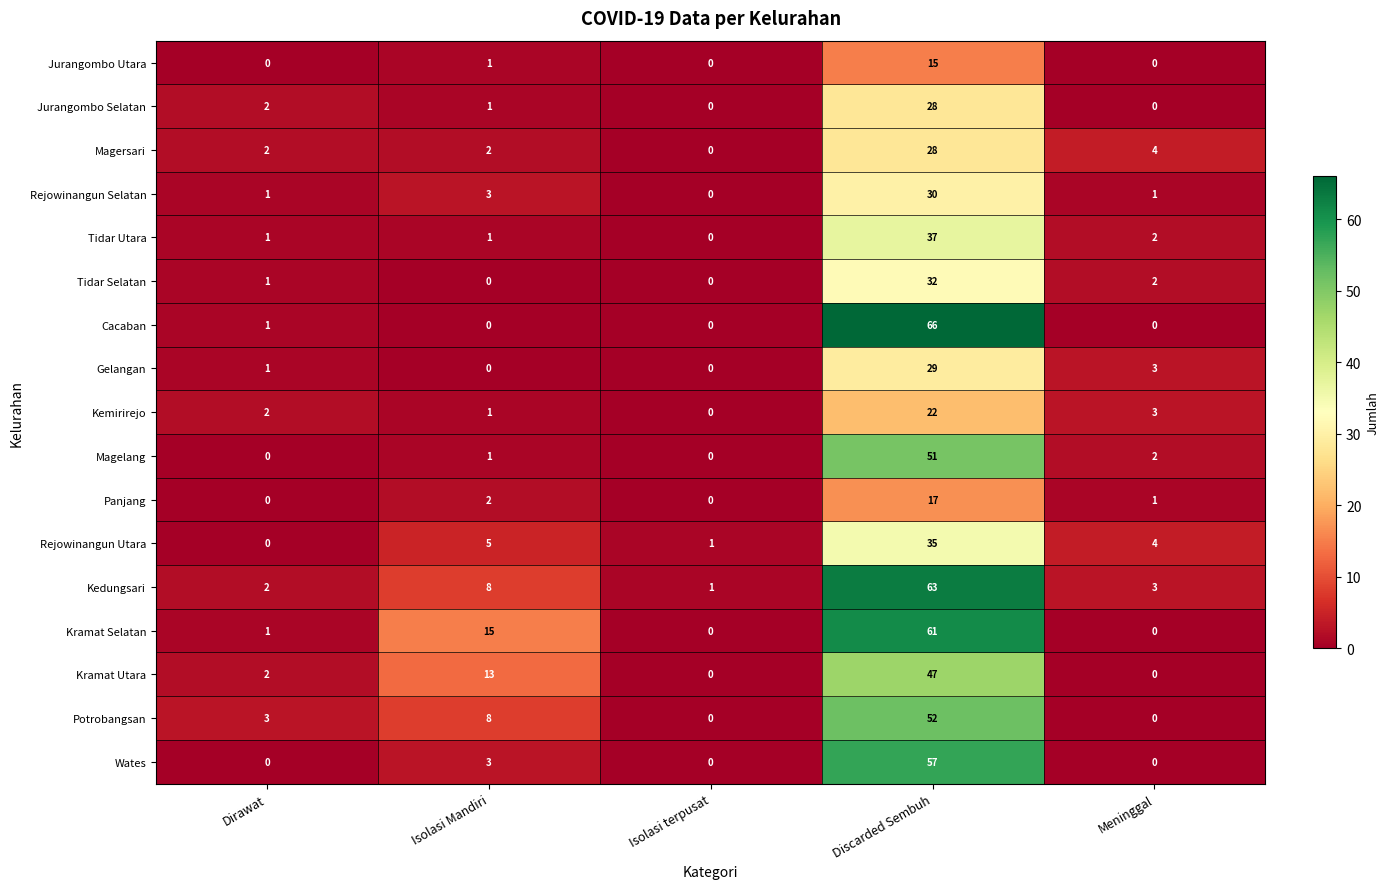

Where is Potrobangsan nearest to the value 26?

Isolasi Mandiri